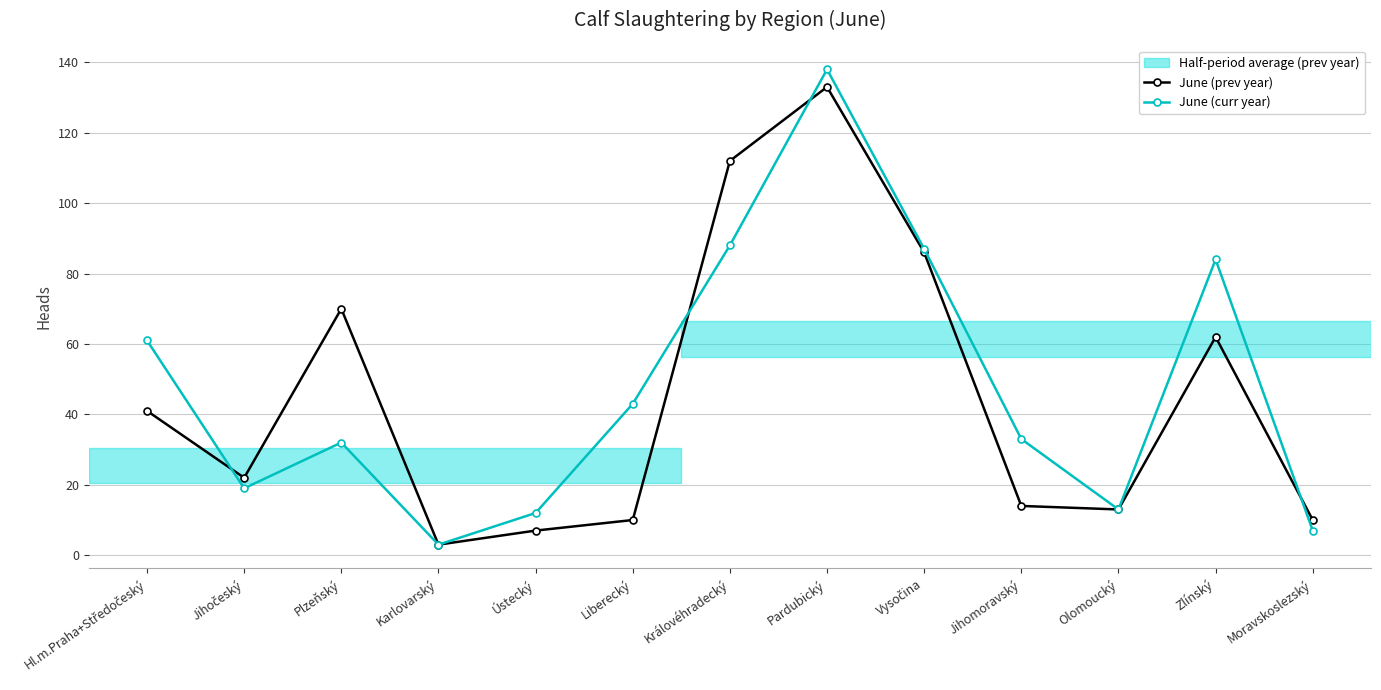

Where is June (prev year) nearest to the value 68?

Plzeňský